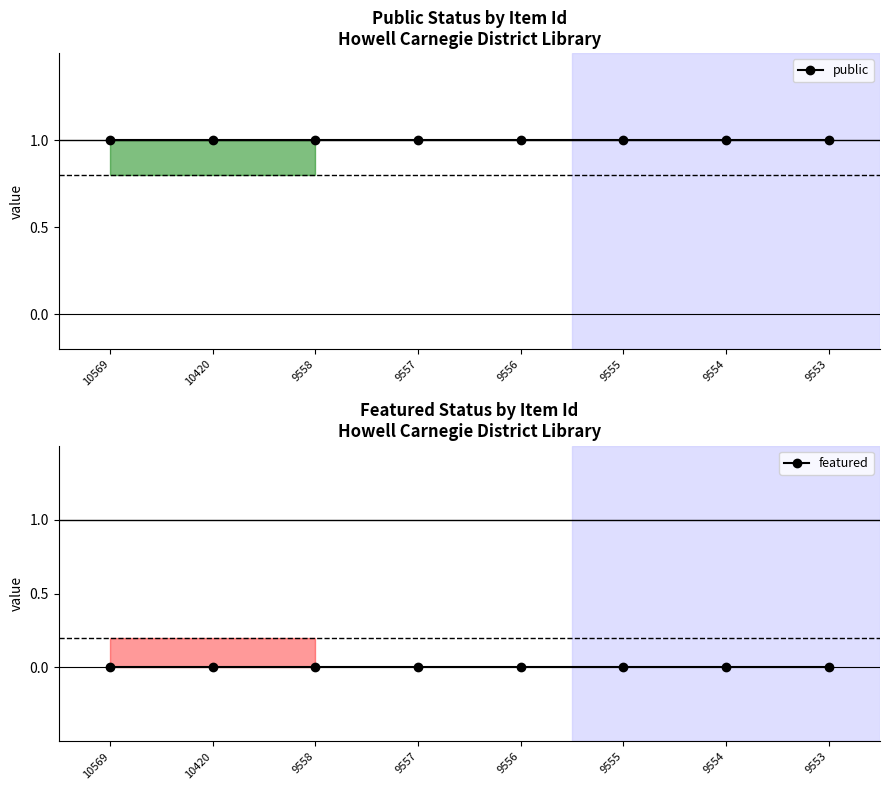

Is it true that featured equals 0 at 9553?

True